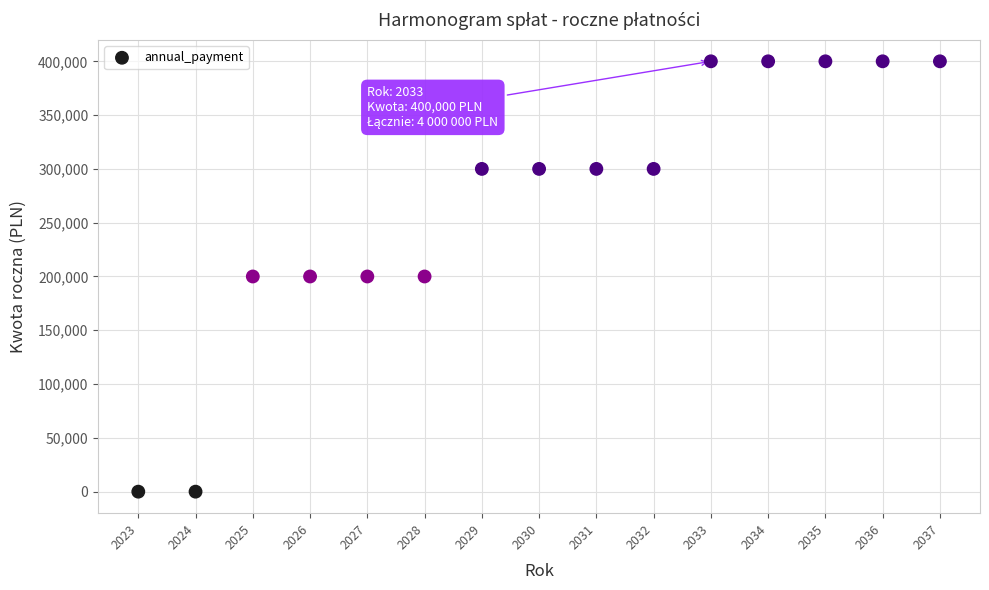

What is the range of Y values (max minus min)?

400000